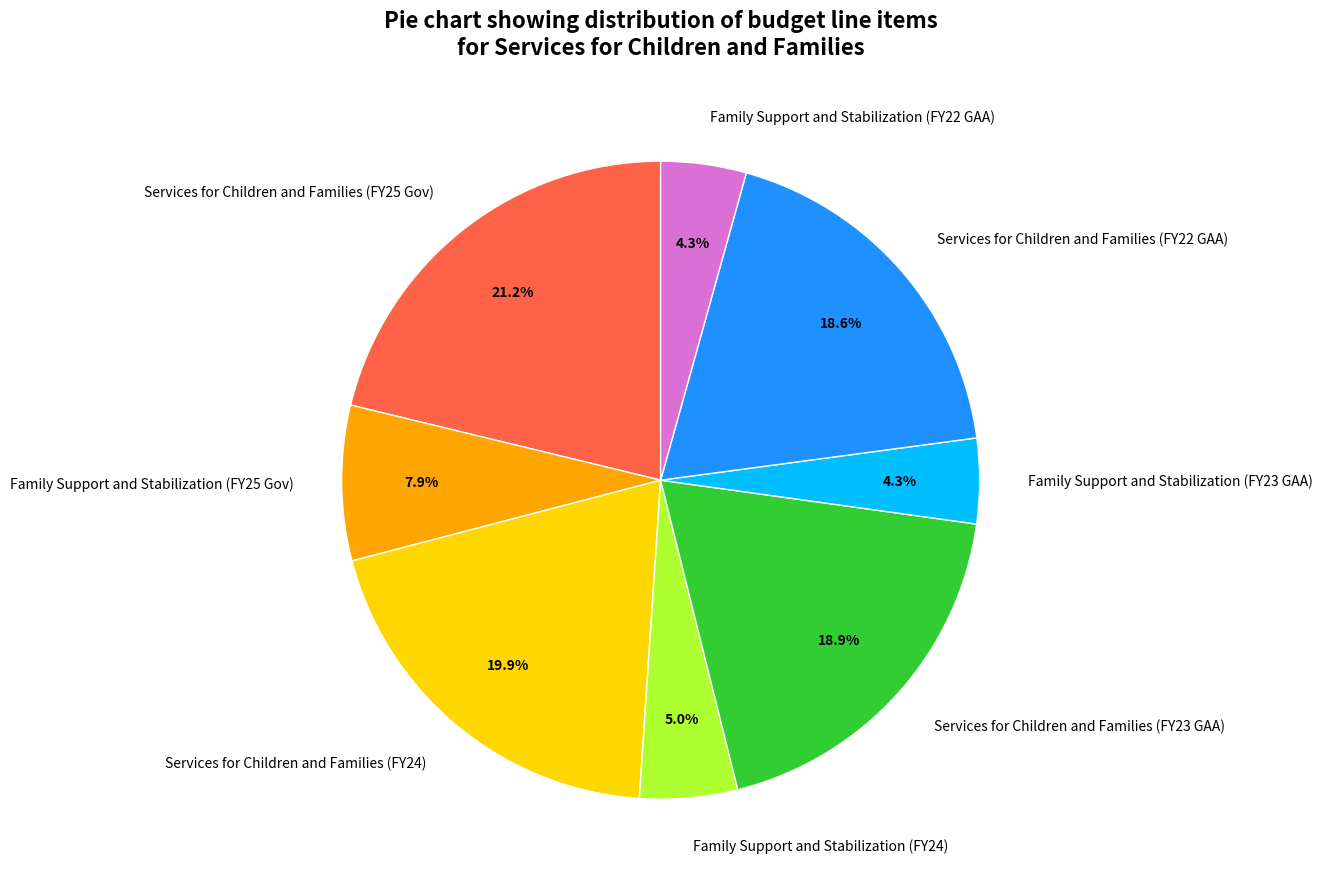

Which slice is the largest?

Services for Children and Families (FY25 Gov)